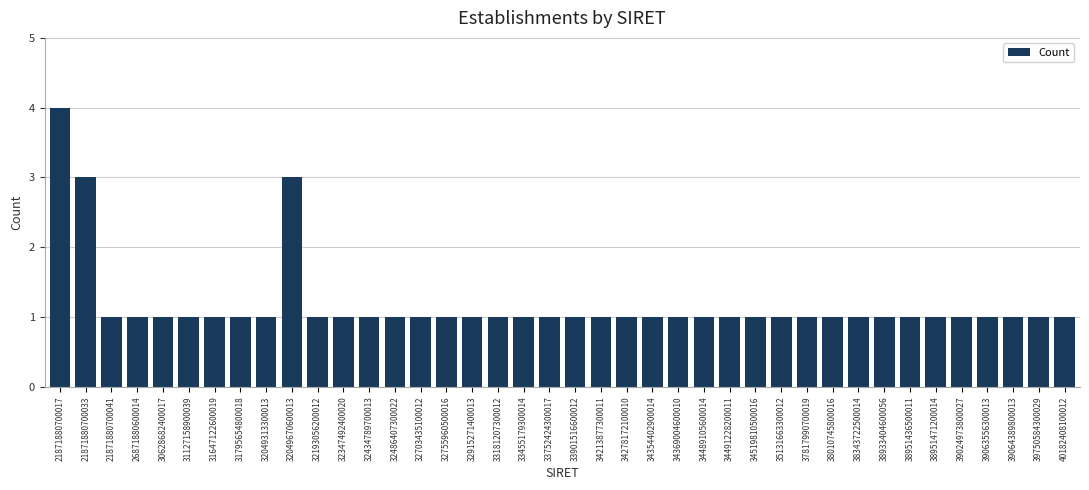

Which label corresponds to the largest value in the chart?

21871880700017